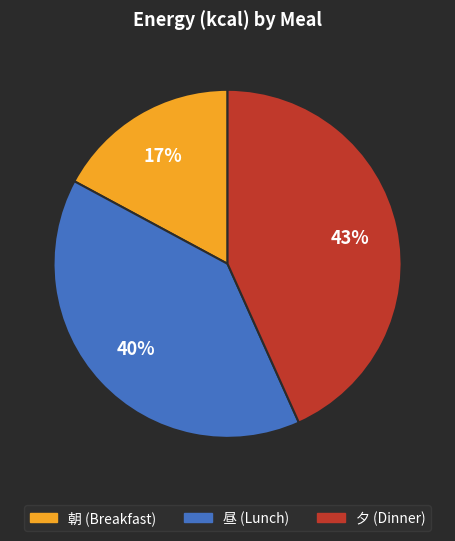

Is it true that 昼 is 45% of the pie?

False